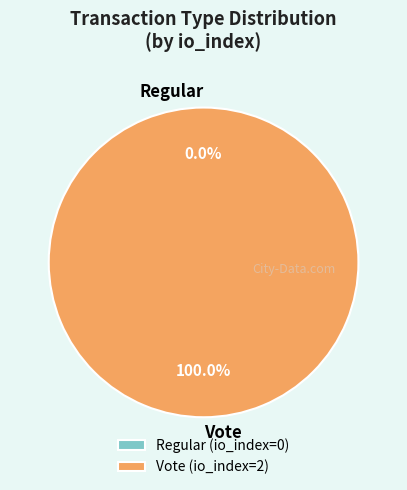

What is the change in value from Regular to Vote?

+2